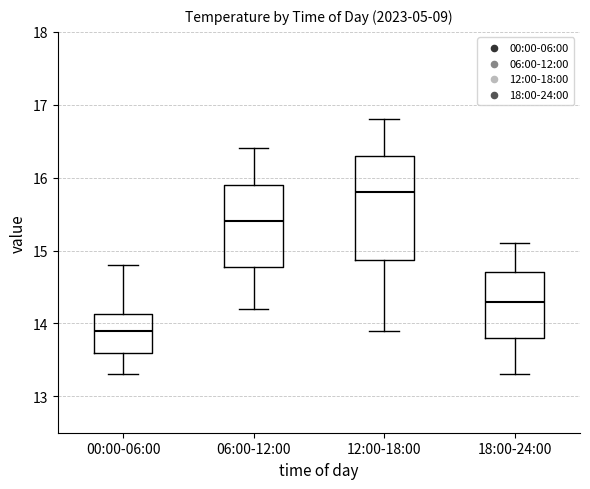

Reading left to right, transcribe this box plot: for each box, give where its median line is, the range the box spans, and where its two whiskers end, as read against the y-axis. The values are not printed on the chart, so give them approximately, as read against the axis.

00:00-06:00: median 13.9, box 13.6 to 14.1, whiskers 13.3 to 14.8
06:00-12:00: median 15.4, box 14.8 to 15.9, whiskers 14.2 to 16.4
12:00-18:00: median 15.8, box 14.9 to 16.3, whiskers 13.9 to 16.8
18:00-24:00: median 14.3, box 13.8 to 14.7, whiskers 13.3 to 15.1